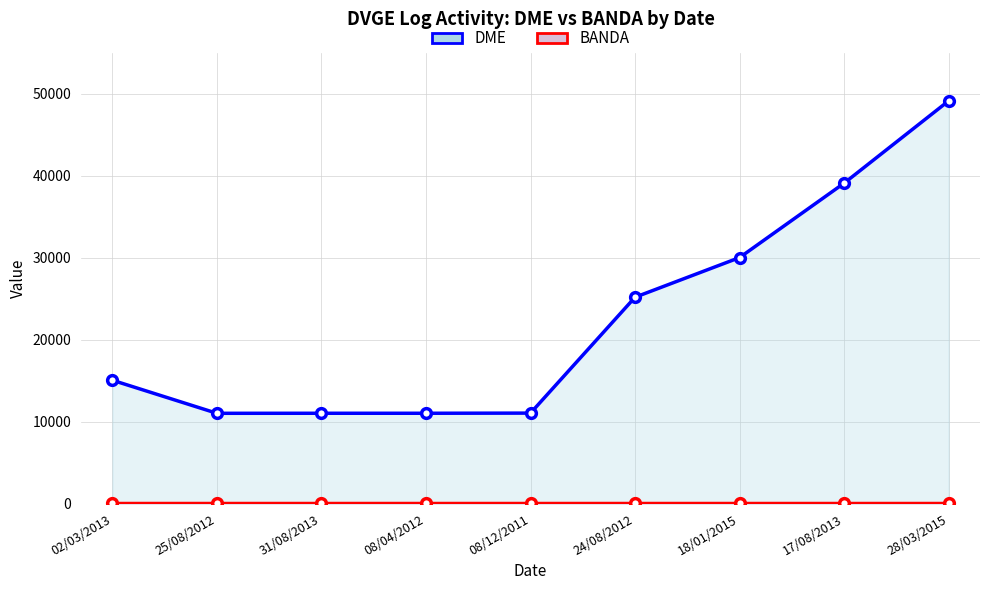

True or false: BANDA and DME intersect in this chart.

False